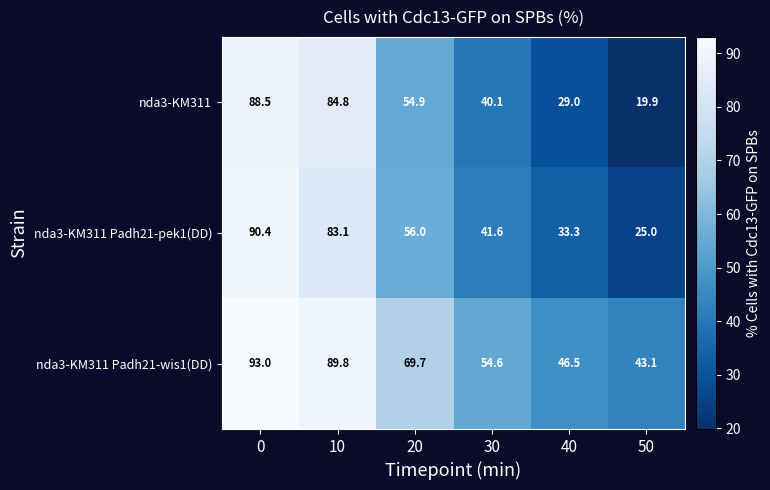

Reading left to right, extract all data points from this chart.

nda3-KM311: 88.5	84.8	54.9	40.1	29.0	19.9
nda3-KM311 Padh21-pek1(DD): 90.4	83.1	56.0	41.6	33.3	25.0
nda3-KM311 Padh21-wis1(DD): 93.0	89.8	69.7	54.6	46.5	43.1